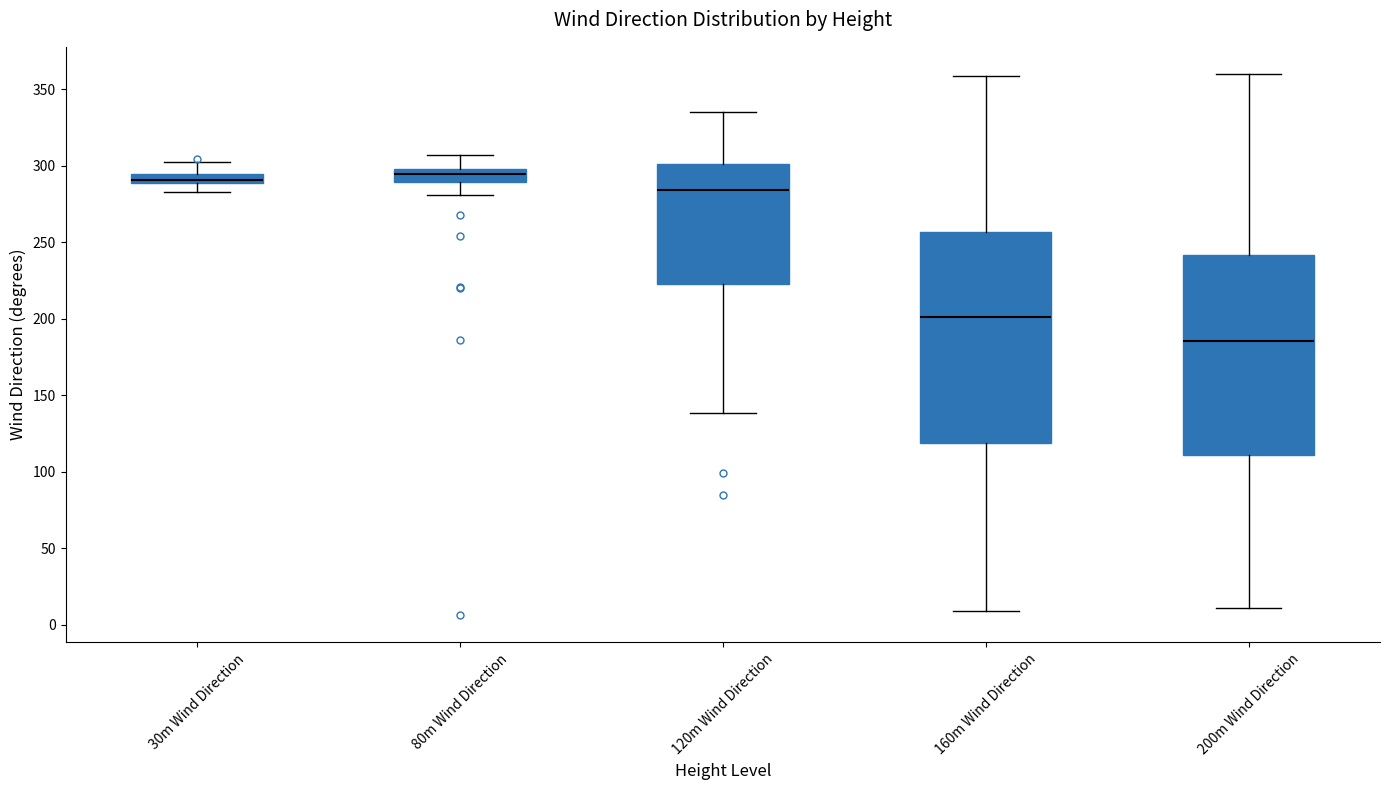

Which box is the tallest, from its lower edge to its upper edge?

160m Wind Direction